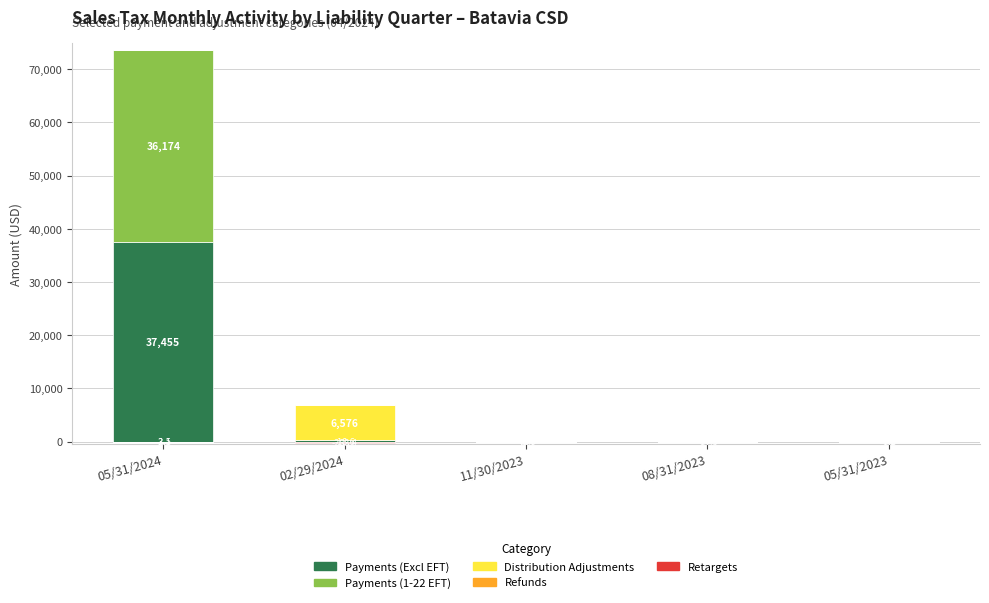

Rank the categories by Refunds value from highest to lowest.

05/31/2024, 02/29/2024, 11/30/2023, 08/31/2023, 05/31/2023